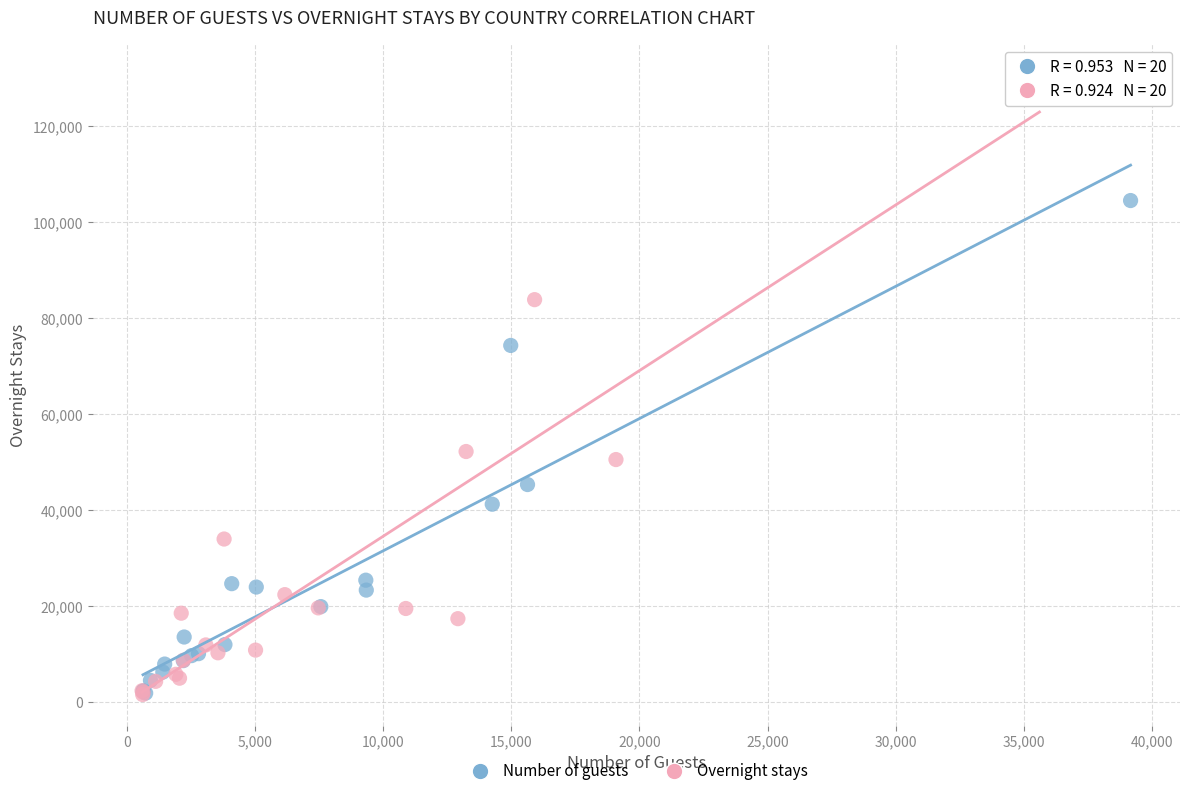

Which series contains the highest Y value?

Overnight stays